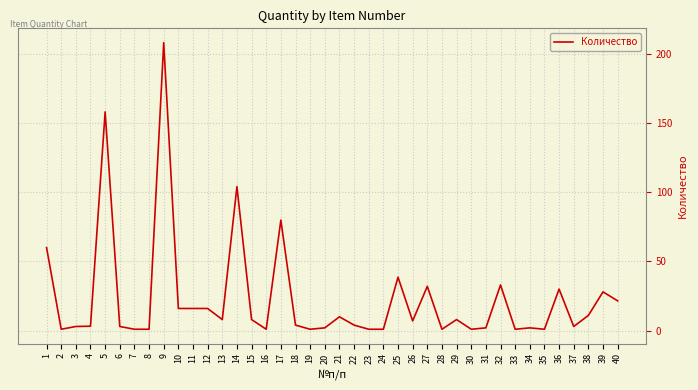

Does the chart have visible grid lines?

Yes